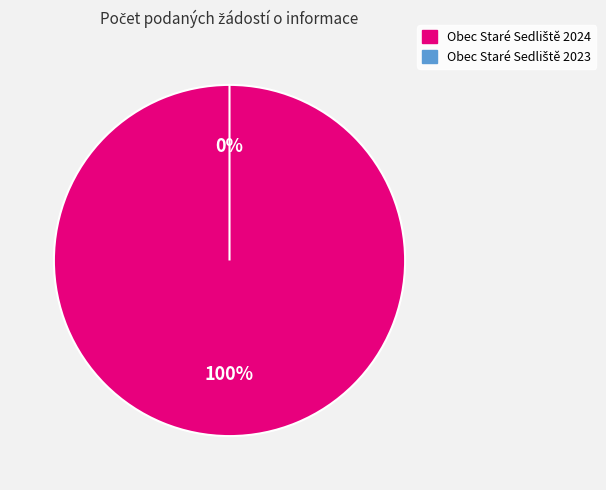

Is there any slice that represents more than half of the pie?

Yes